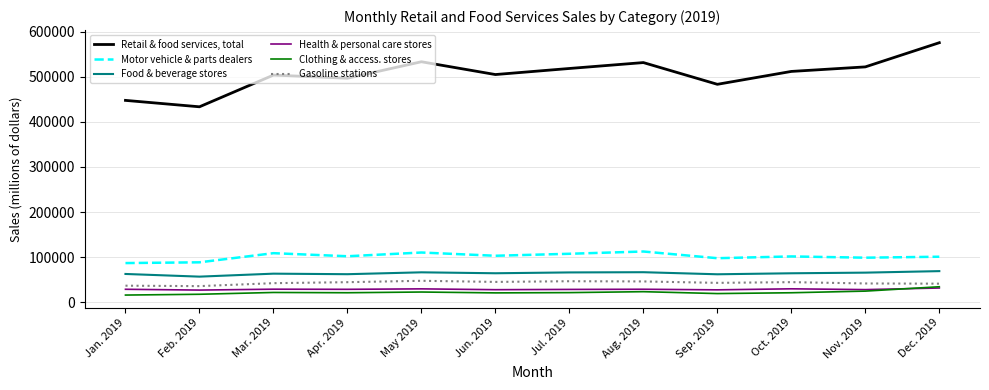

The Clothing & access. stores series shows 20828 at Oct. 2019. True or false?

True